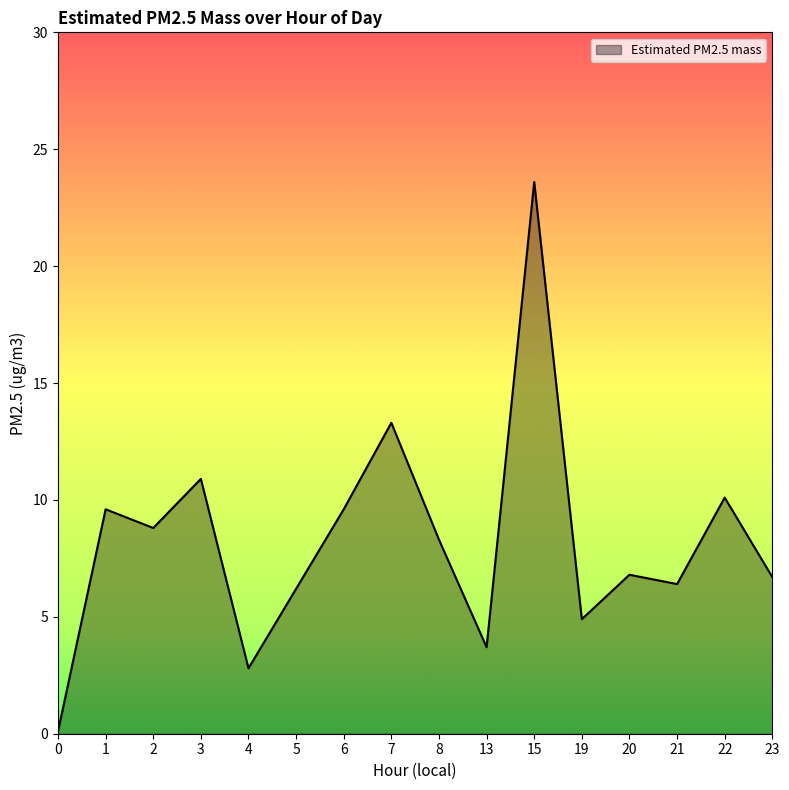

What is the change in value from 1 to 3?

+1.3